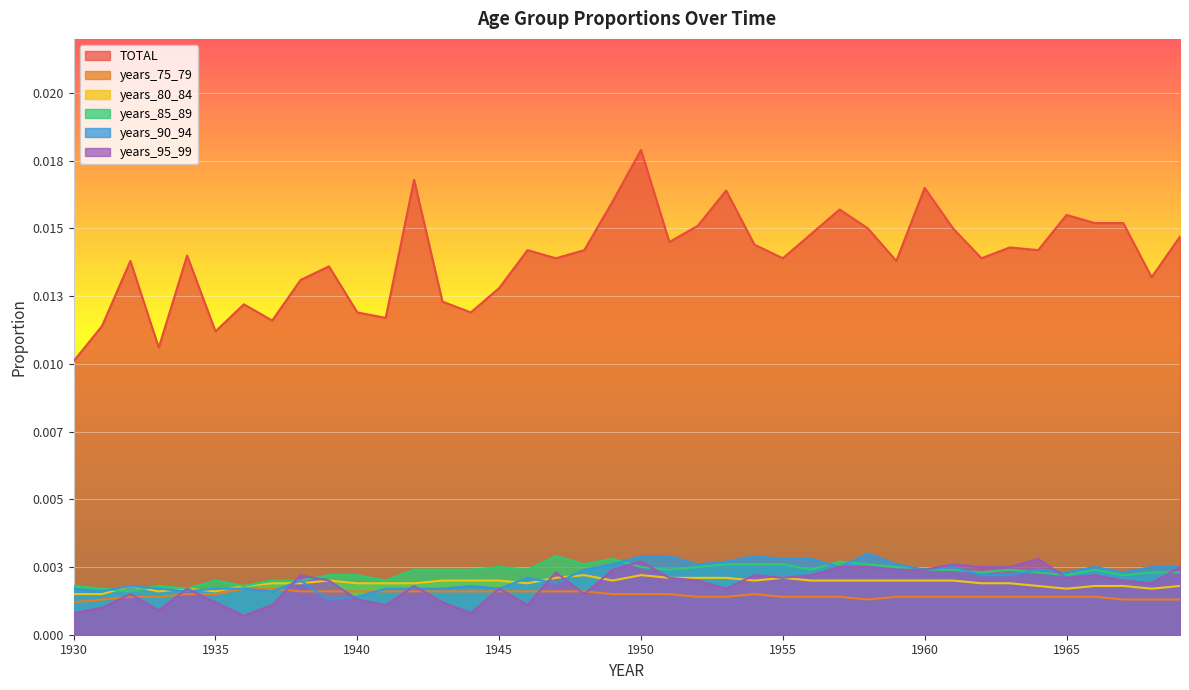

Between 1968 and 1948, which is larger?

1948